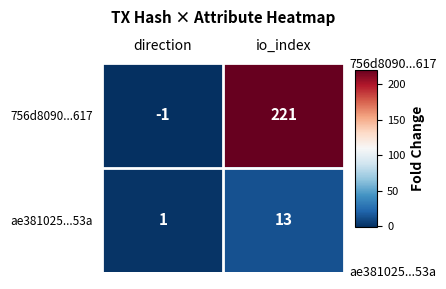

What is the difference between the maximum and minimum values in the 756d8090...617 series?

222